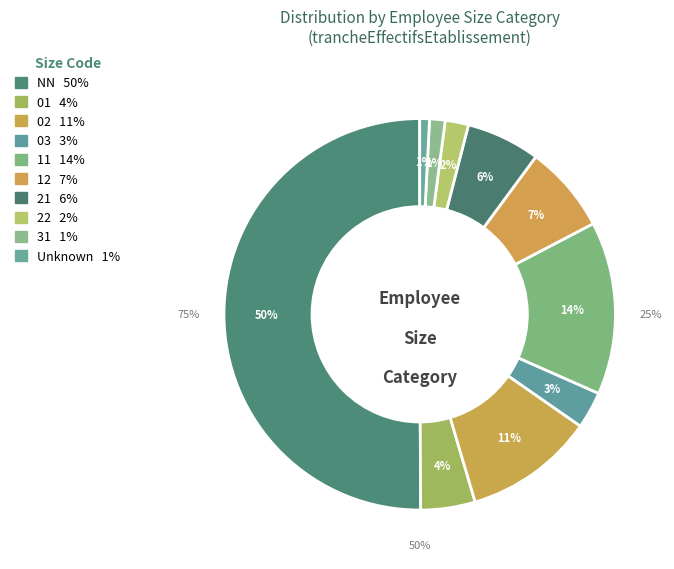

The 21 slice represents 22% of the pie. True or false?

False